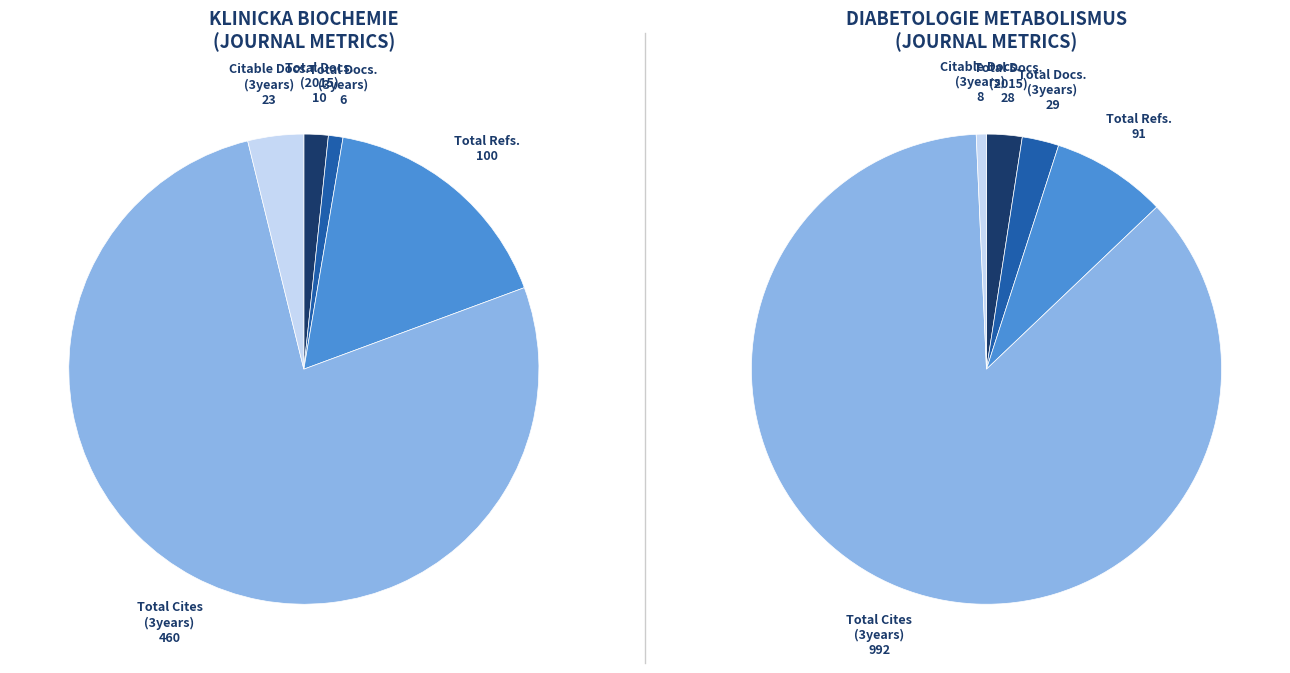

Which series has the widest spread of values?

Total Cites (3years)